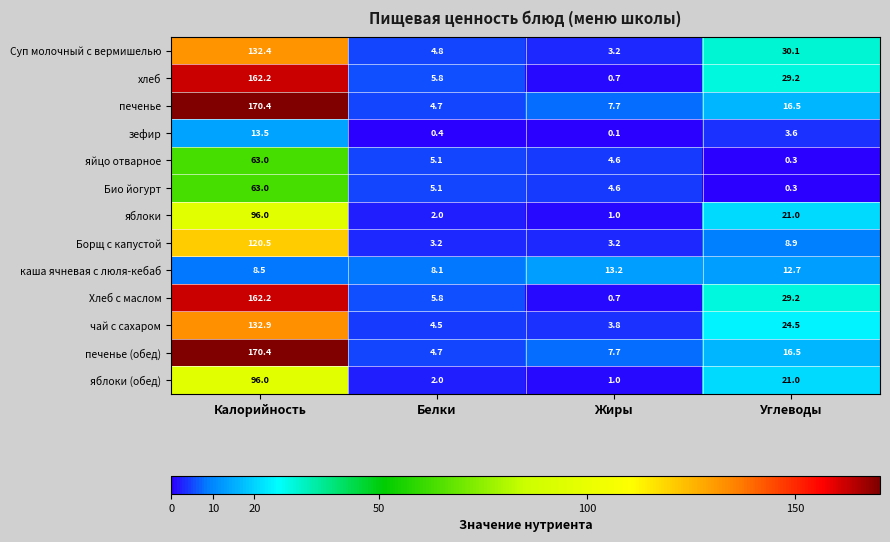

What is the greatest value displayed?

170.4